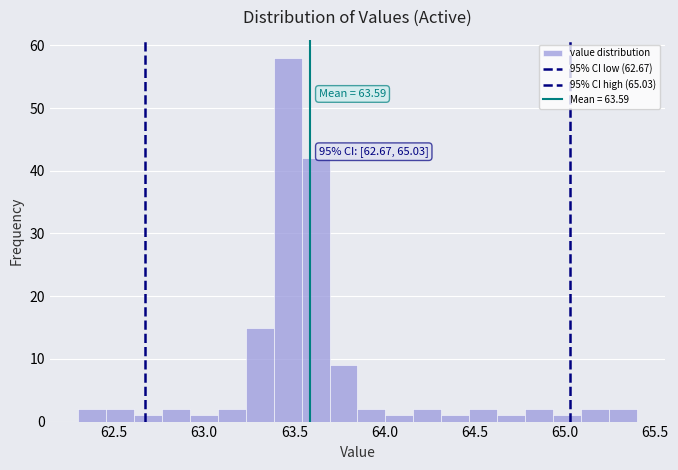

Read against the x-axis, roughly where is the centre of the tallest bar?

63.45